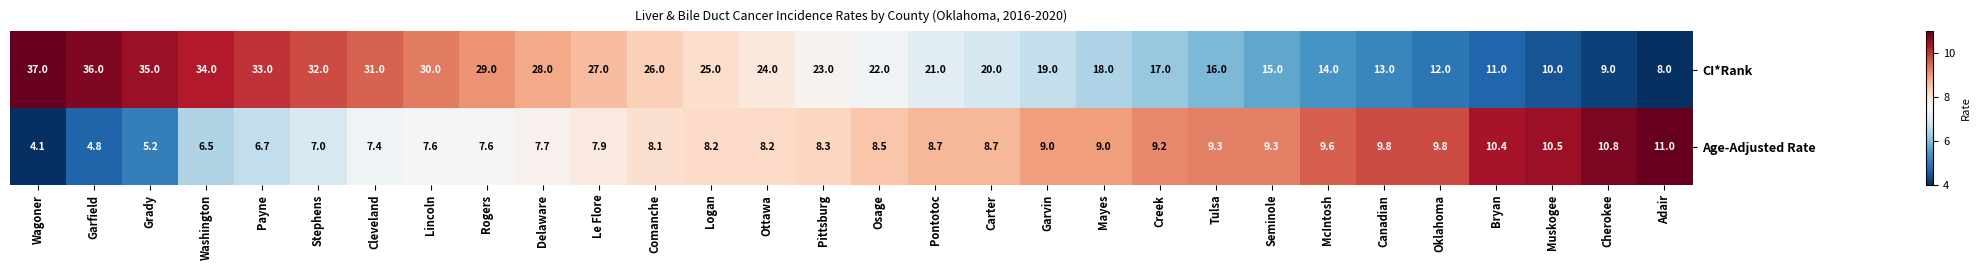

Which label corresponds to the smallest value in the chart?

Wagoner